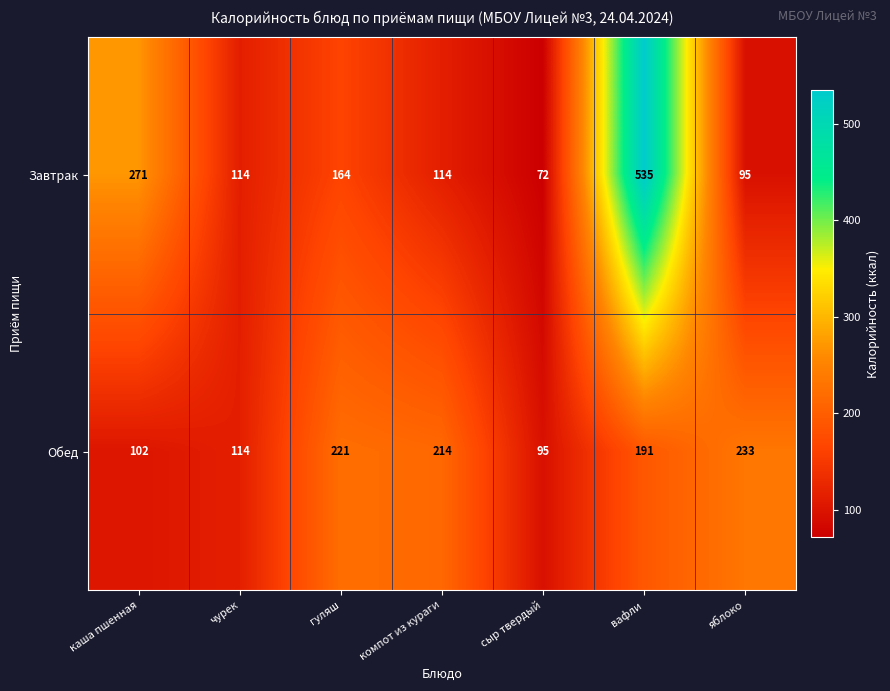

Where does the Завтрак series first go above 114?

каша пшенная